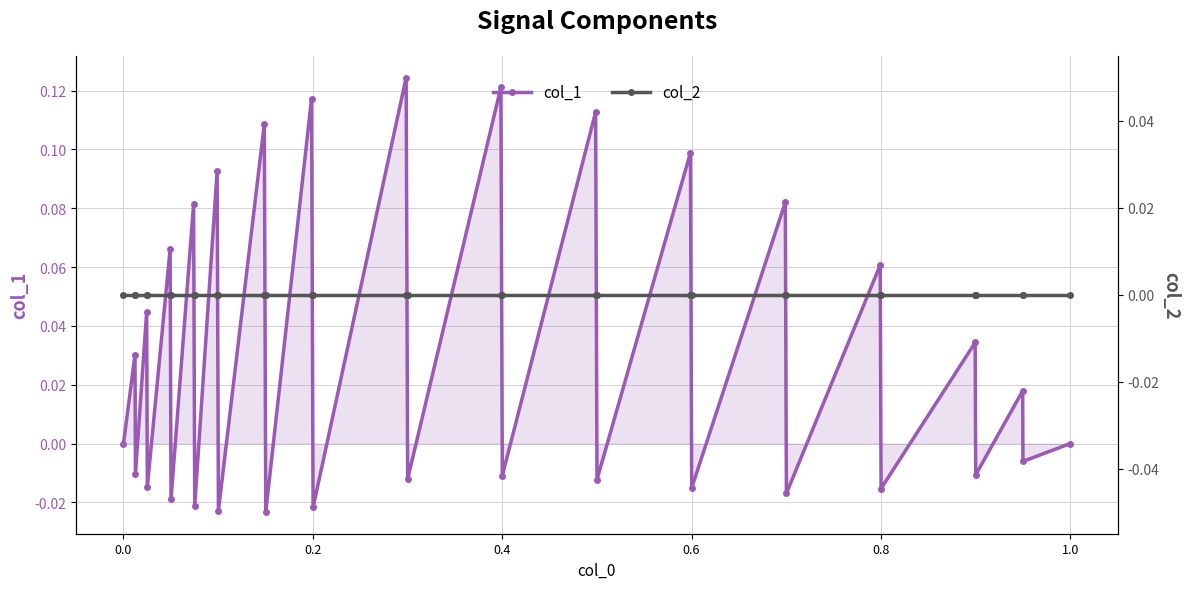

What is the difference between the second highest and second lowest values in the col_1 series?

0.1